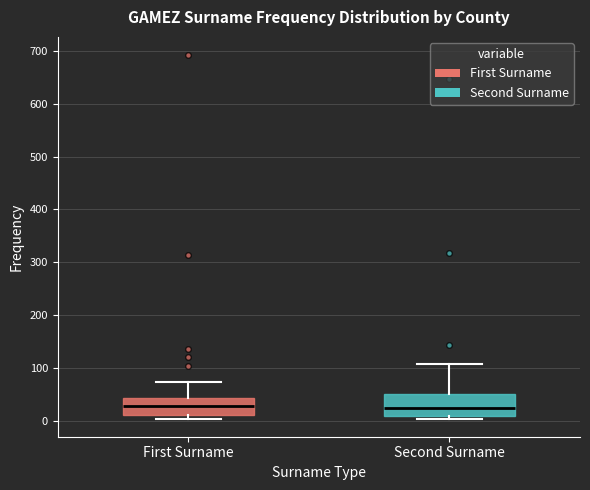

Reading left to right, transcribe this box plot: for each box, give where its median line is, the range the box spans, and where its two whiskers end, as read against the y-axis. The values are not printed on the chart, so give them approximately, as read against the axis.

First Surname: median 30, box 10 to 40, whiskers 0 to 70
Second Surname: median 20, box 10 to 50, whiskers 0 to 110